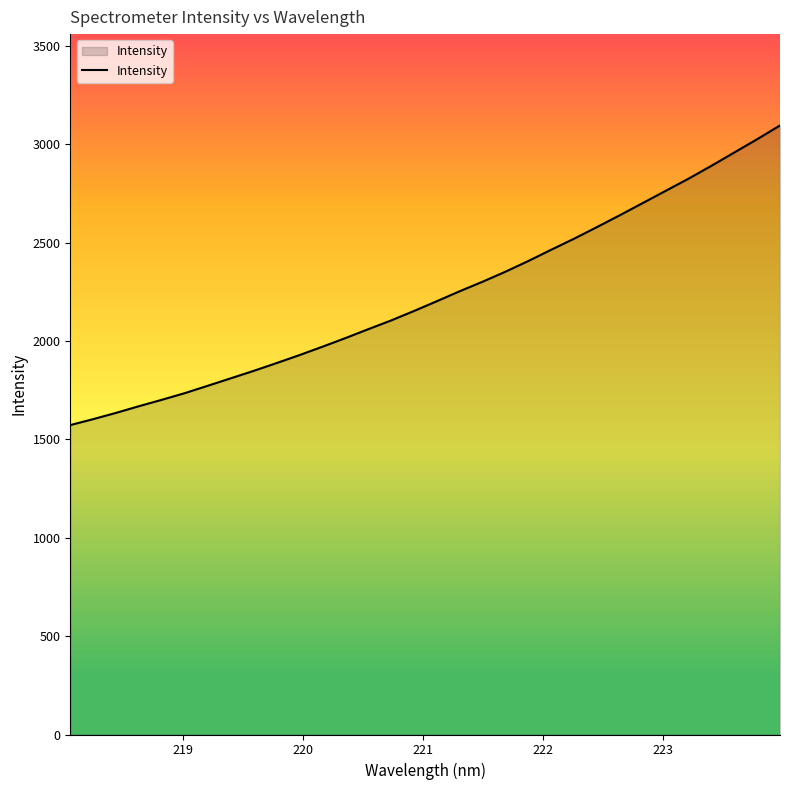

What is the difference between the maximum and minimum values?

1522.4